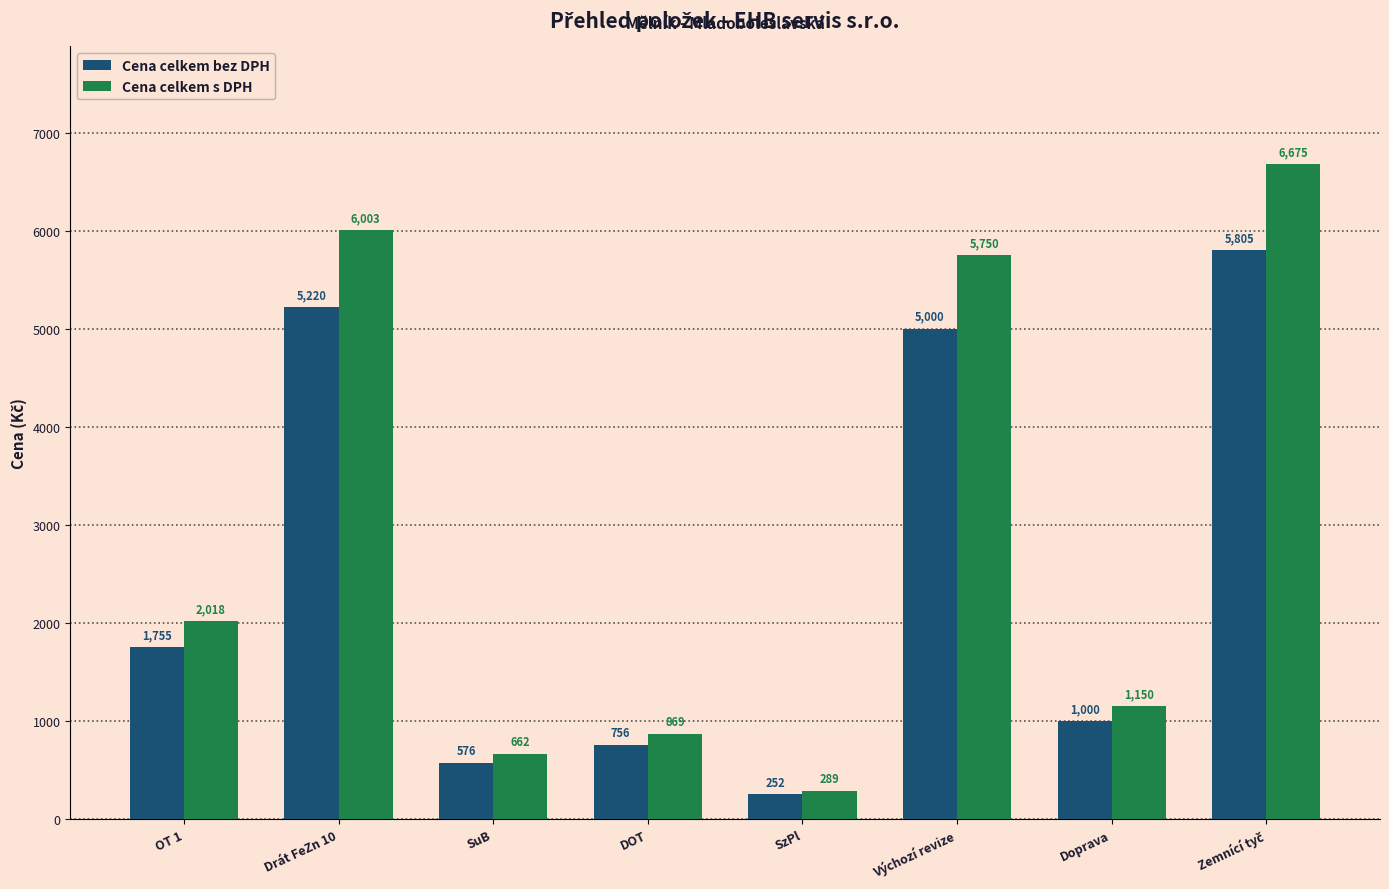

List the series in order of their overall mean, highest first.

Cena celkem s DPH, Cena celkem bez DPH